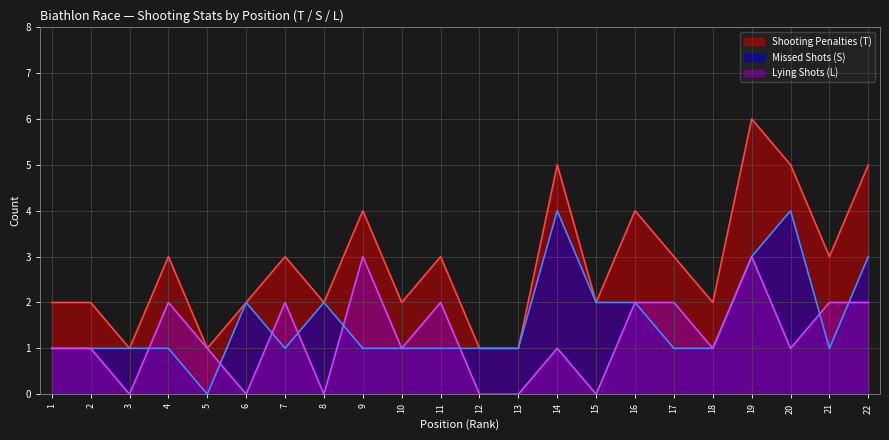

Where is the first local minimum for Shooting Penalties (T)?

3